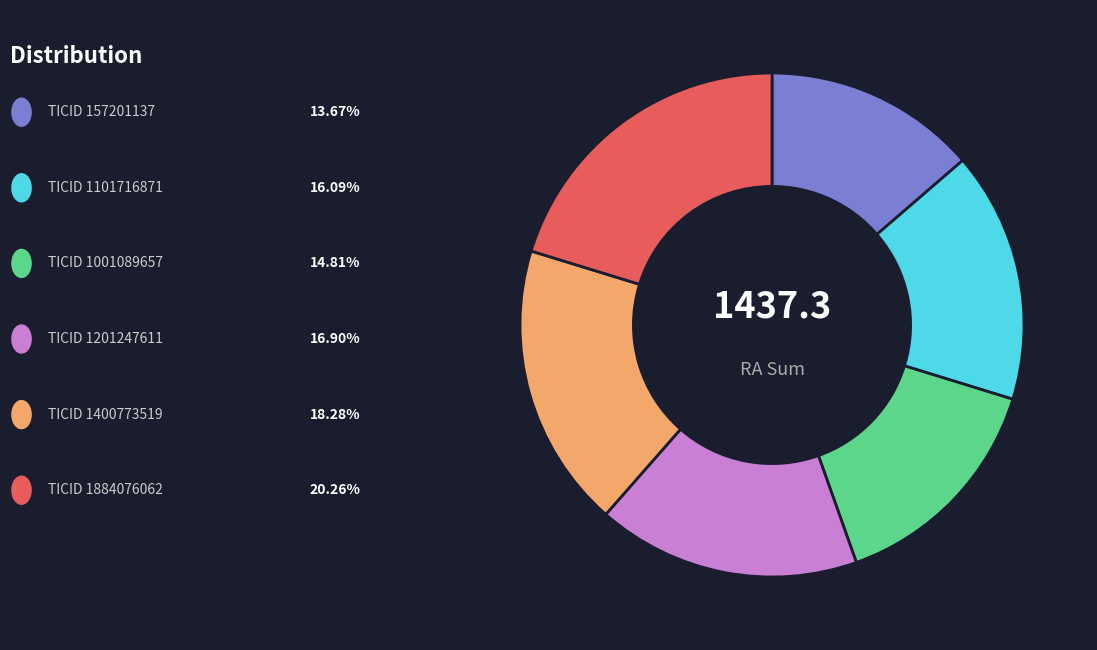

Count the number of slices in the pie.

6